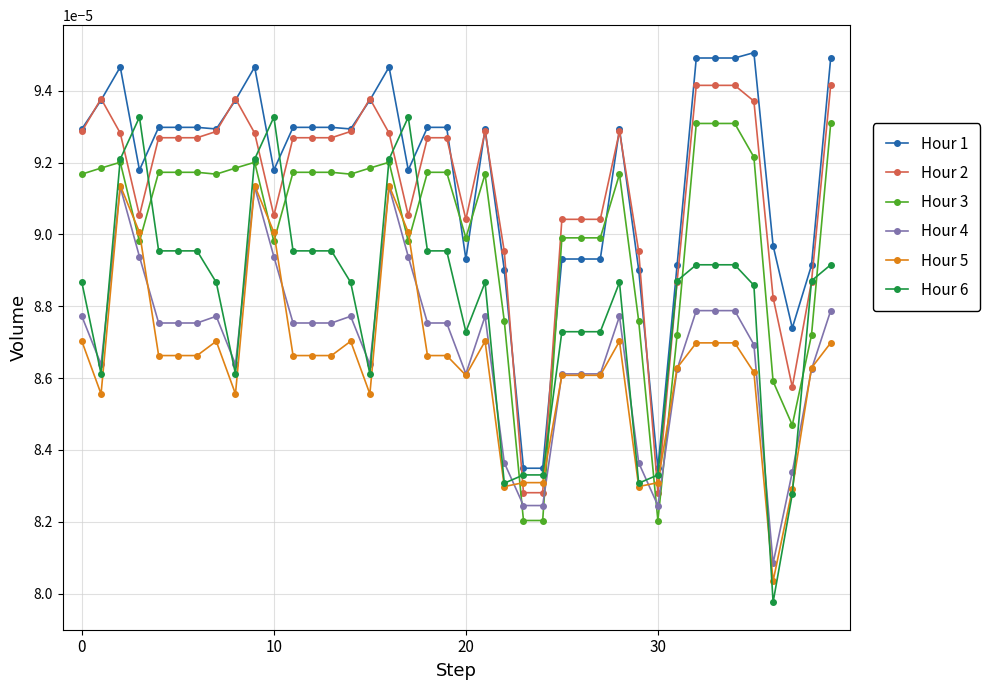

How many lines are shown in the chart?

6